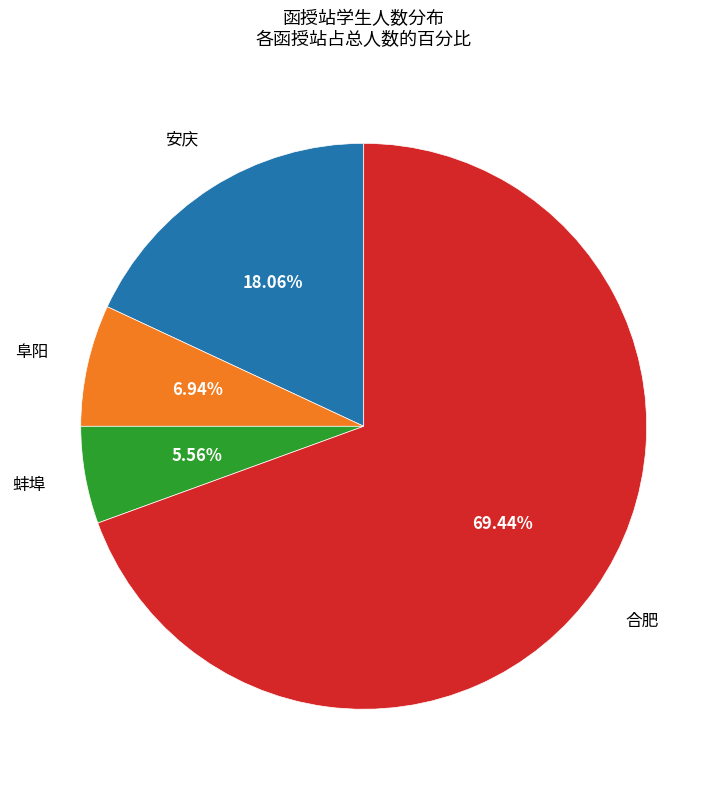

Does any single category account for the majority?

Yes